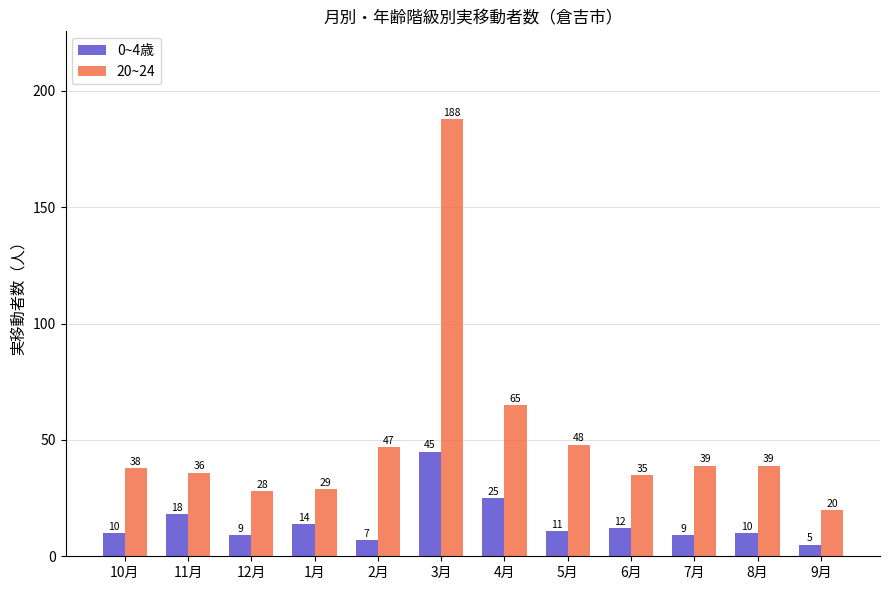

True or false: 20~24 has a value of 20 at 9月.

True